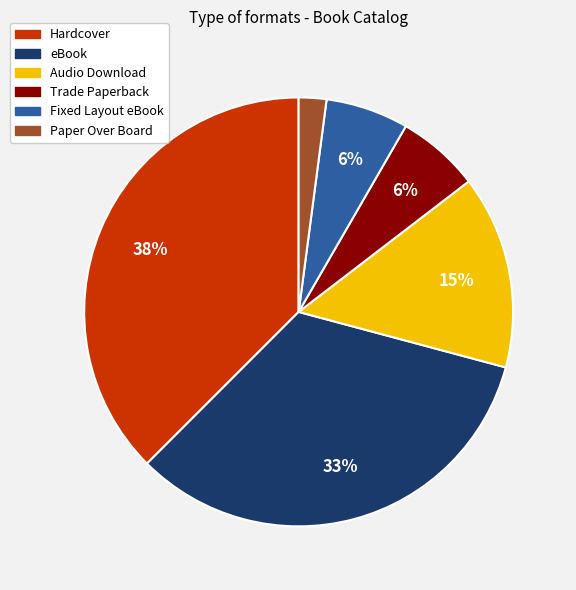

Combined, do Hardcover and Trade Paperback account for over 50%?

No